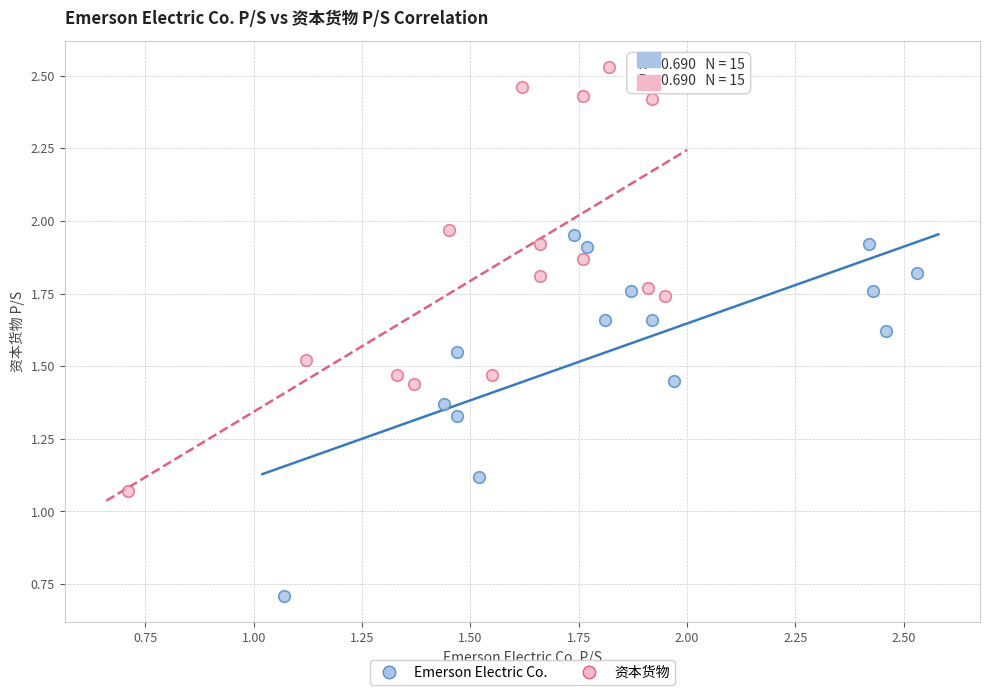

Which series reaches the minimum Y coordinate?

Emerson Electric Co.